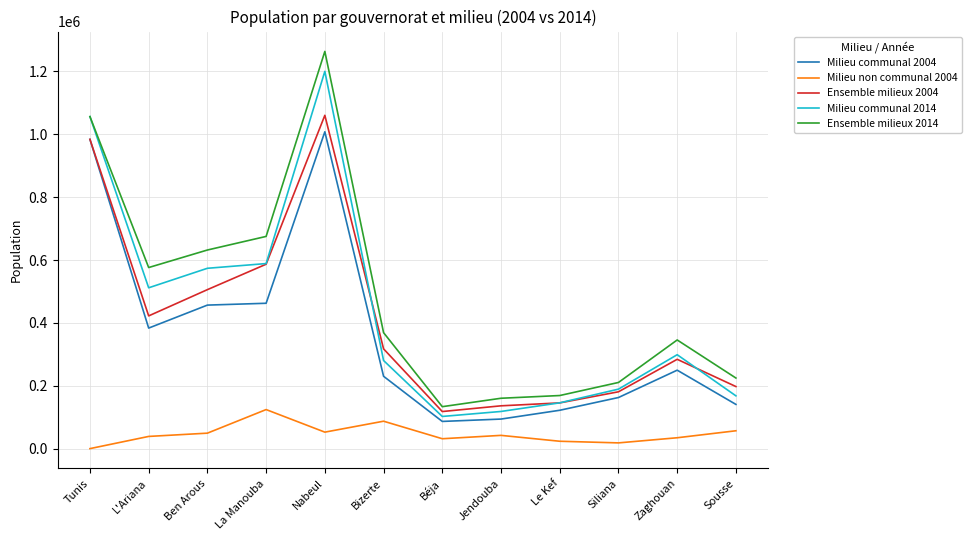

At which category does the chart reach its peak across all series?

Nabeul